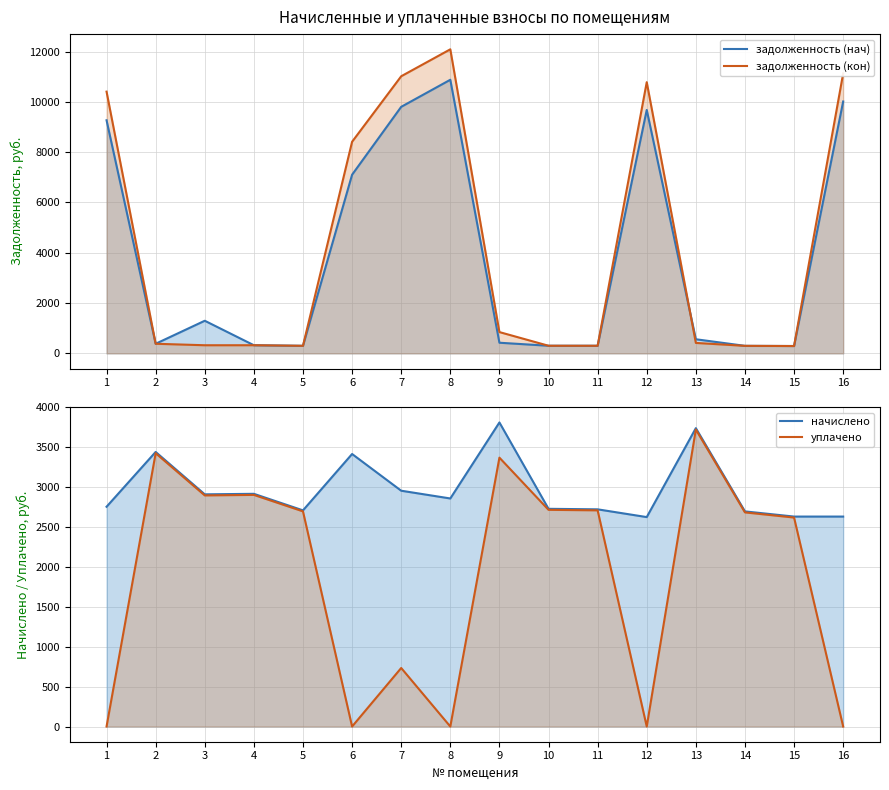

Reading left to right, transcribe all the data shown in this chart.

задолженность (нач): 1=9267.6	2=382.3	3=1297.2	4=324.0	5=301.0	6=7103.5	7=9802.0	8=10878.0	9=423.4	10=303.1	11=302.4	12=9678.5	13=561.8	14=299.5	15=292.3	16=10014.7
задолженность (кон): 1=10406.2	2=382.3	3=323.3	4=324.0	5=301.0	6=8413.3	7=11017.8	8=12088.8	9=846.7	10=303.1	11=302.4	12=10783.2	13=415.4	14=299.5	15=292.3	16=11129.4
начислено: 1=2754.0	2=3440.9	3=2909.5	4=2916.0	5=2708.6	6=3415.0	7=2954.9	8=2857.7	9=3810.2	10=2728.1	11=2721.6	12=2624.4	13=3739.0	14=2695.7	15=2630.9	16=2630.9
уплачено: 1=0.0	2=3424.9	3=2896.1	4=2902.5	5=2696.1	6=0.0	7=733.3	8=0.0	9=3369.2	10=2715.4	11=2709.0	12=0.0	13=3721.7	14=2683.2	15=2618.7	16=0.0